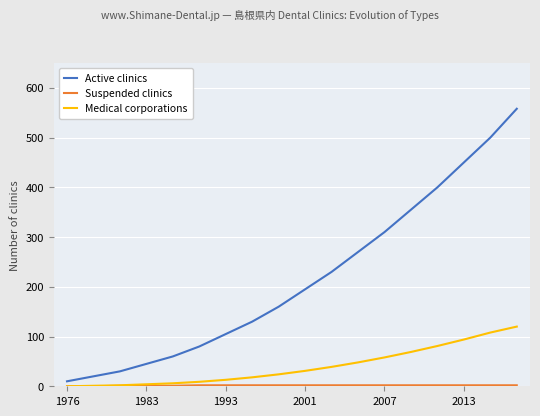

What is the highest value of the Active clinics series?

558